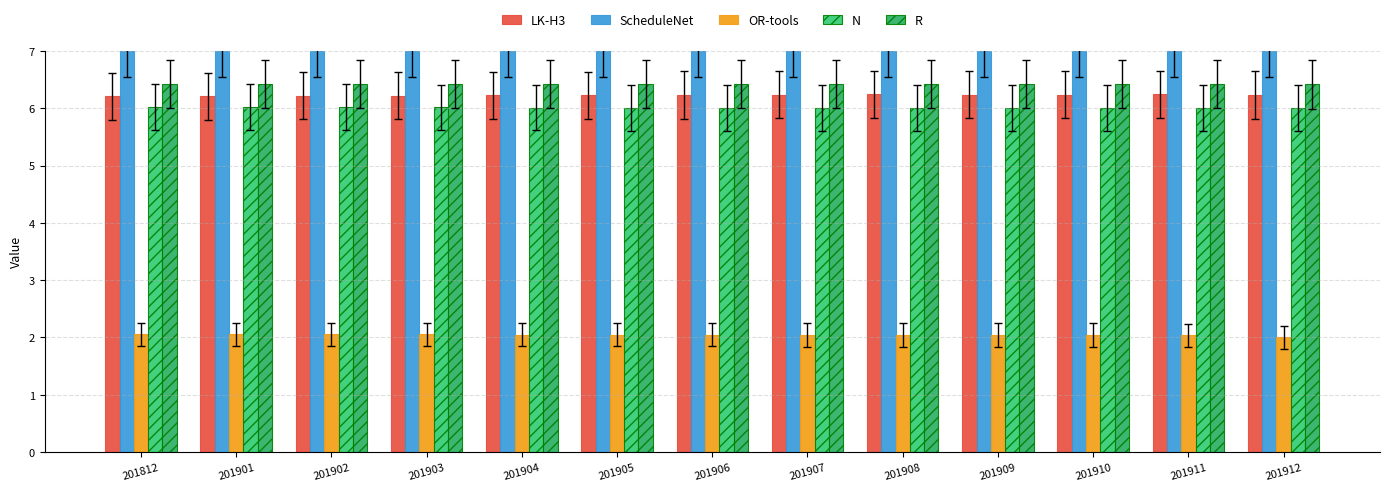

What are all the series names shown in the legend?

LK-H3, ScheduleNet, OR-tools, N, R